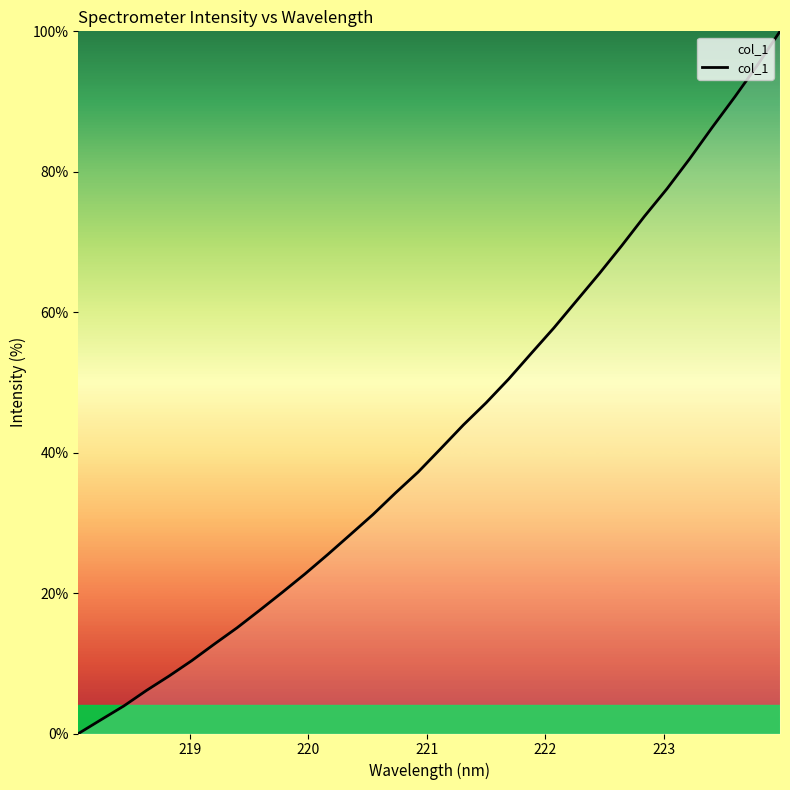

What is the maximum value shown in the chart?

100.0